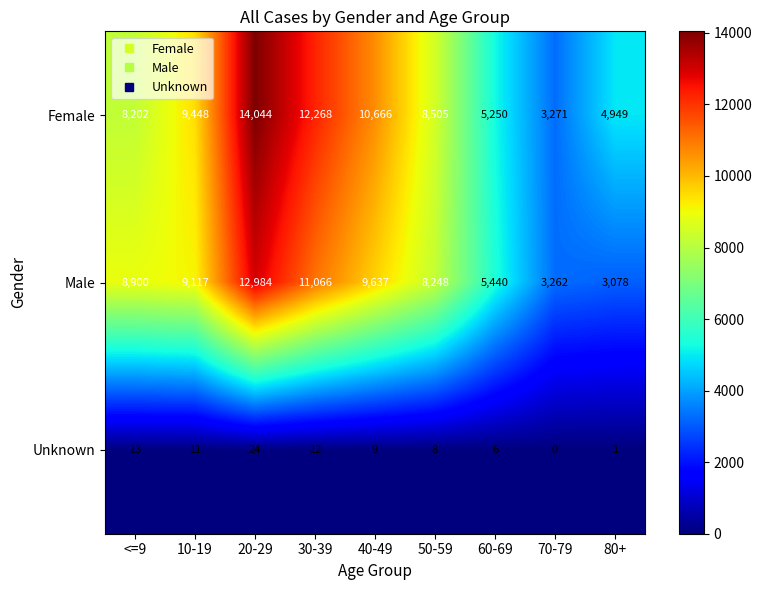

Is it true that Unknown equals 12 at 30-39?

True